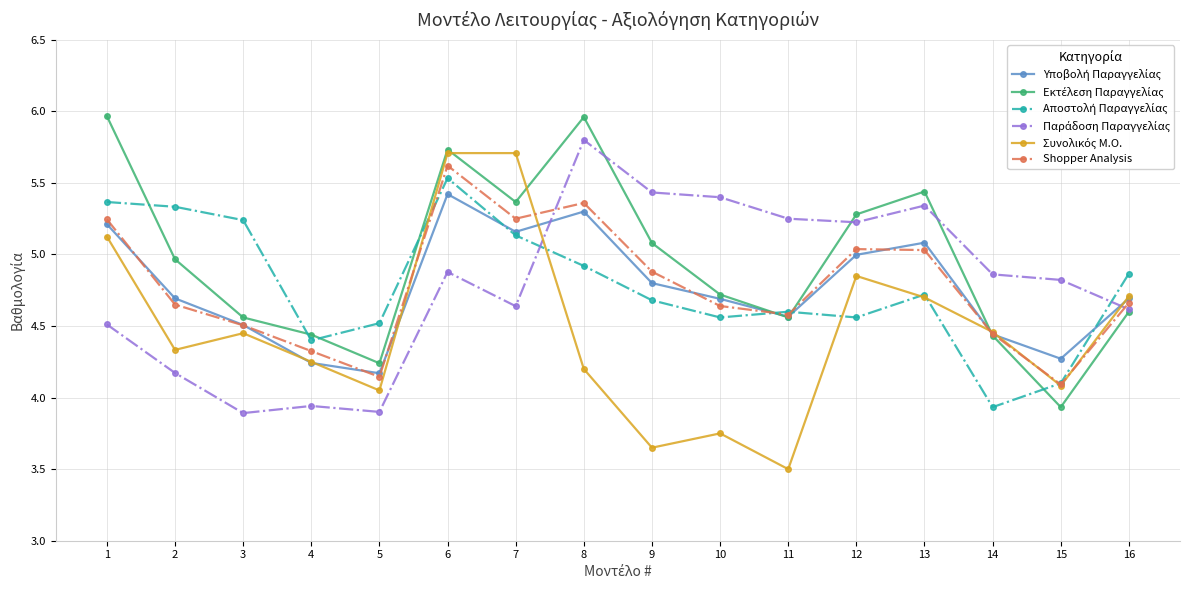

True or false: Shopper Analysis has more than 0 points higher than both neighbors.

True